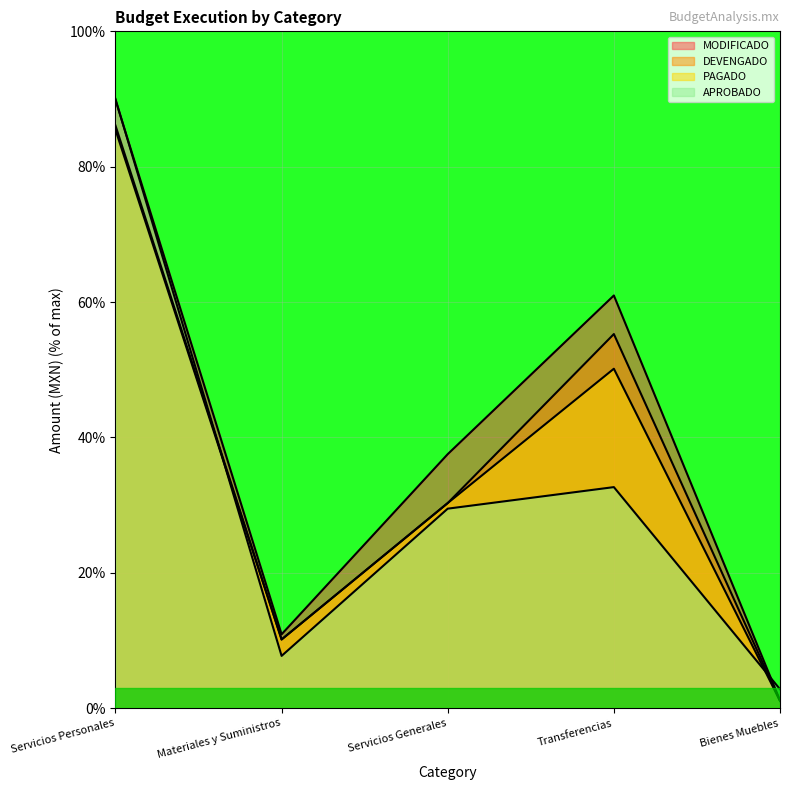

What position from the left is Materiales y Suministros?

2